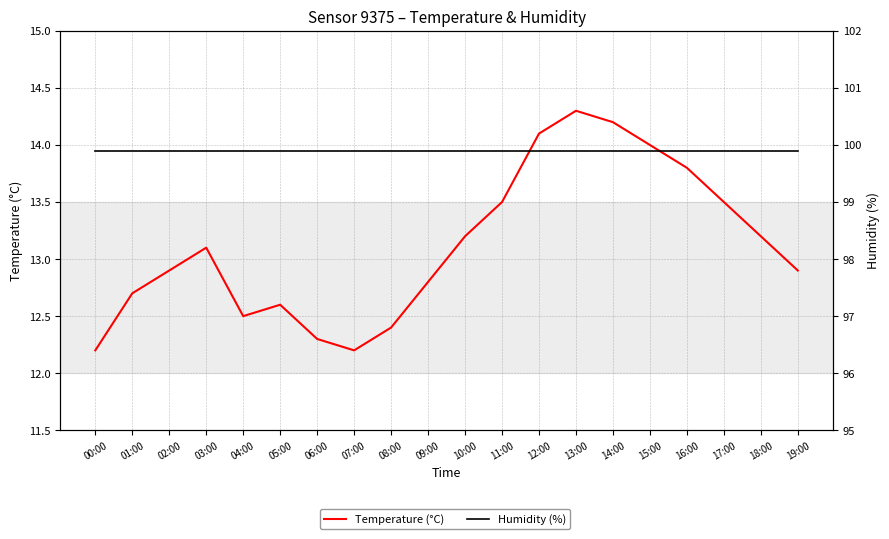

Rank the series by their average value, from highest to lowest.

Humidity (%), Temperature (°C)